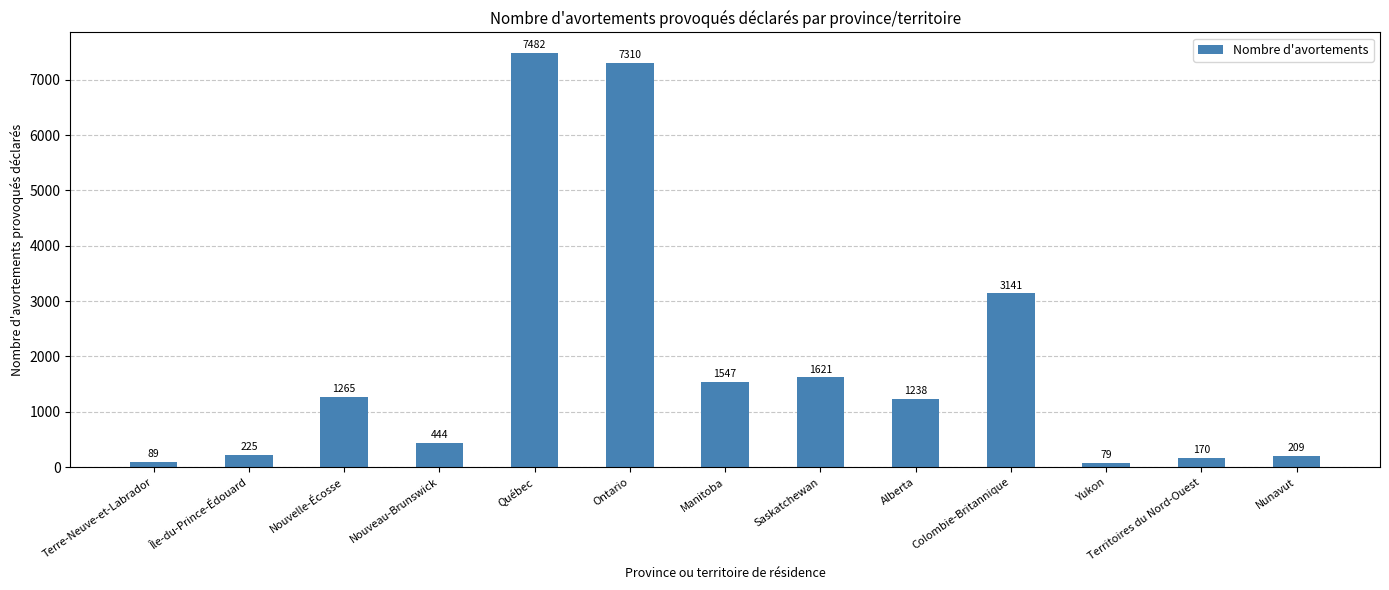

What is the value of the 4th bar from the left?

444